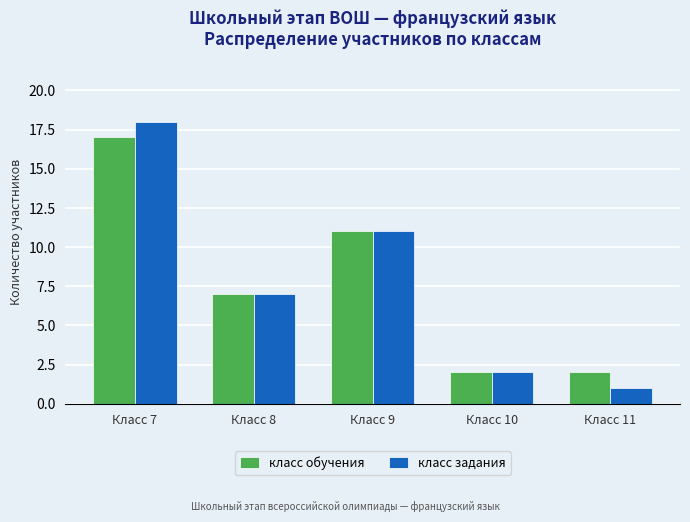

What is the highest value of the класс задания series?

18